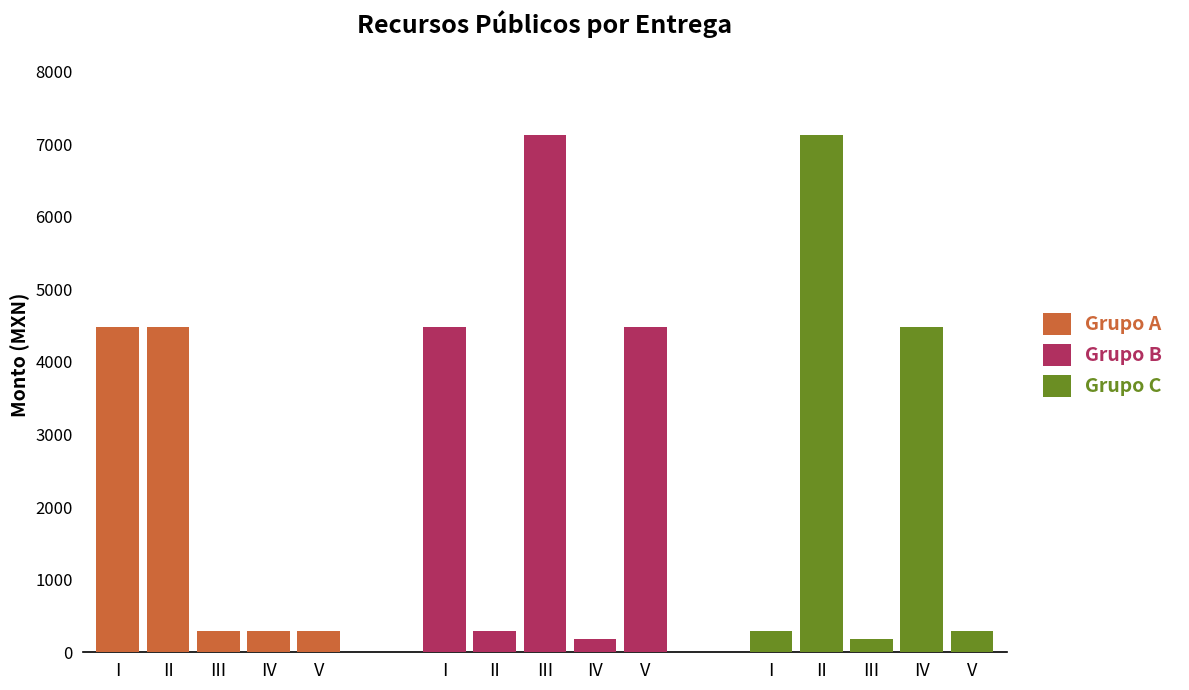

At which category is the sum across all series the highest?

II